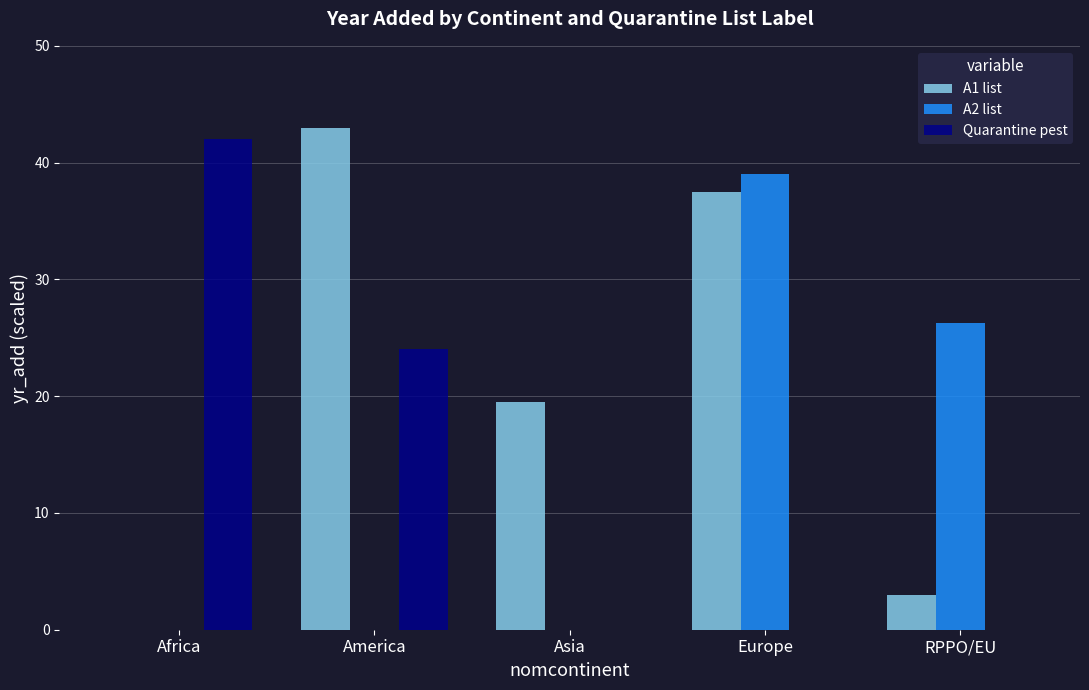

What is the total value across all series at America?

67.0